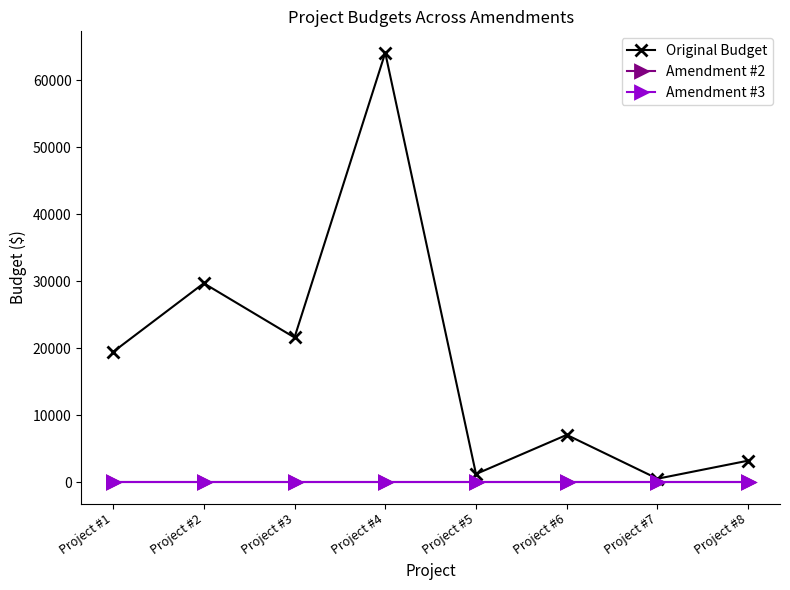

True or false: Original Budget has a value of 21600.0 at Project #3.

True